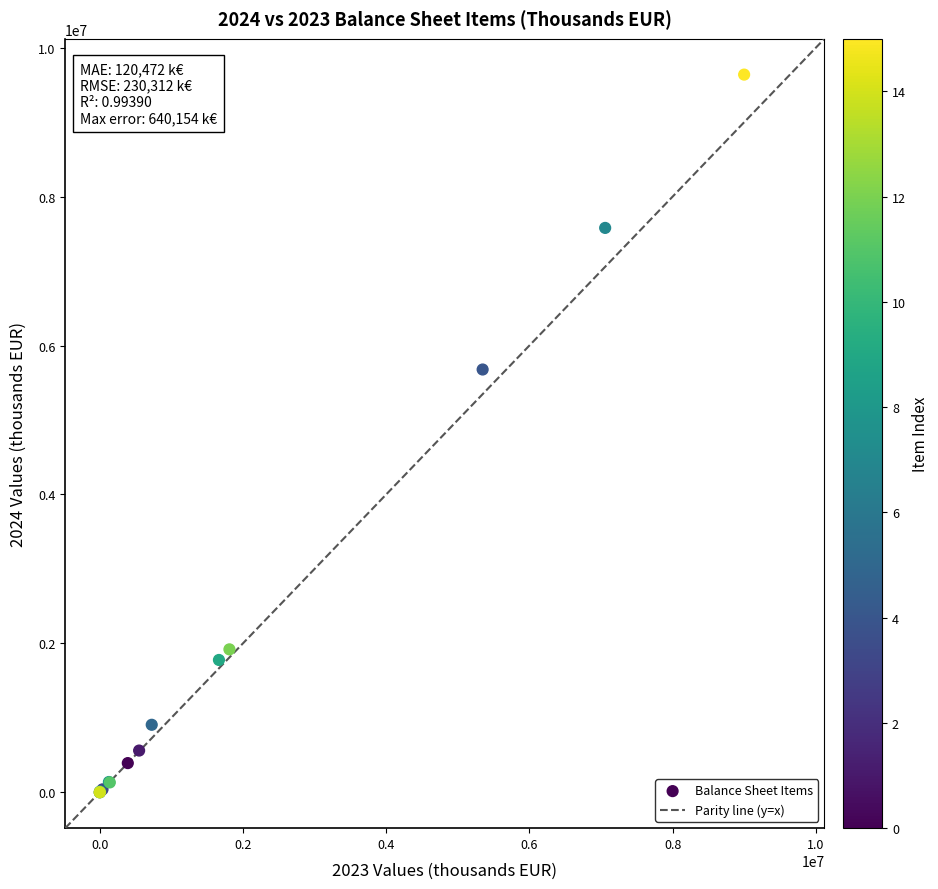

What Y value in the scatter plot is closest to 4819855?

5678592